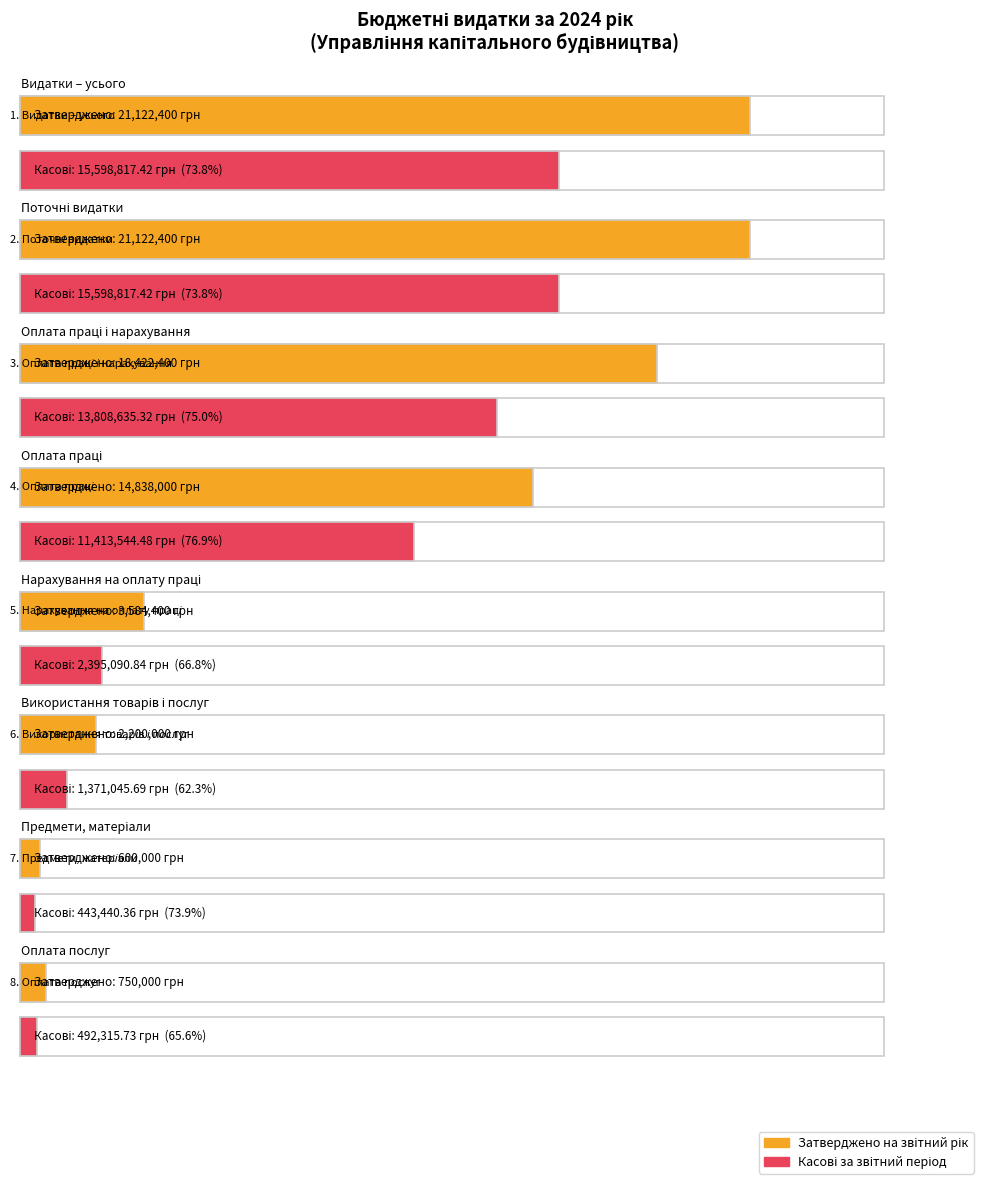

The Затверджено на звітний рік series shows 600000.0 at Предмети, матеріали. True or false?

True